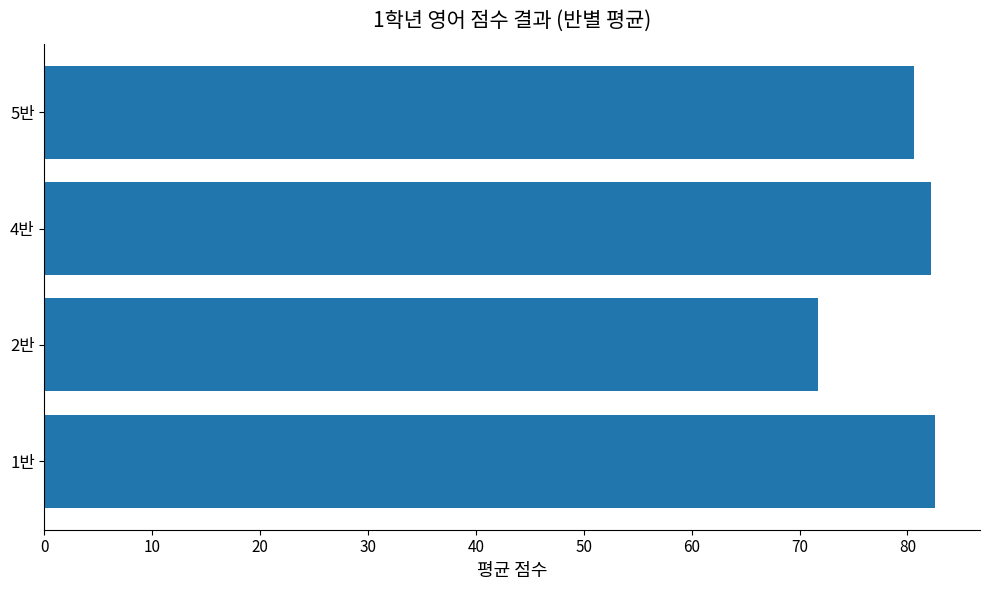

How many categories are shown in the chart?

4